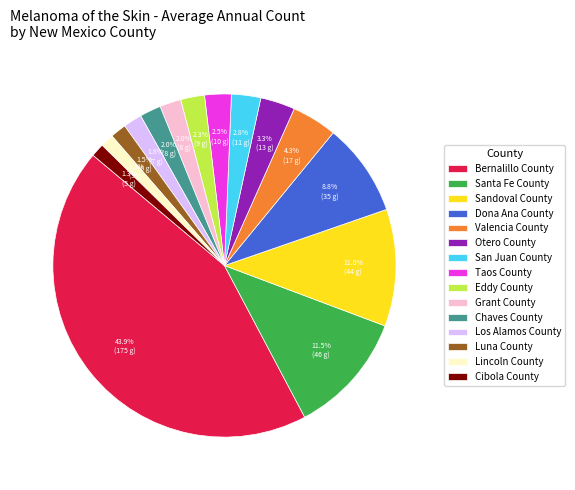

What portion of the pie excludes Valencia County?

95.7%